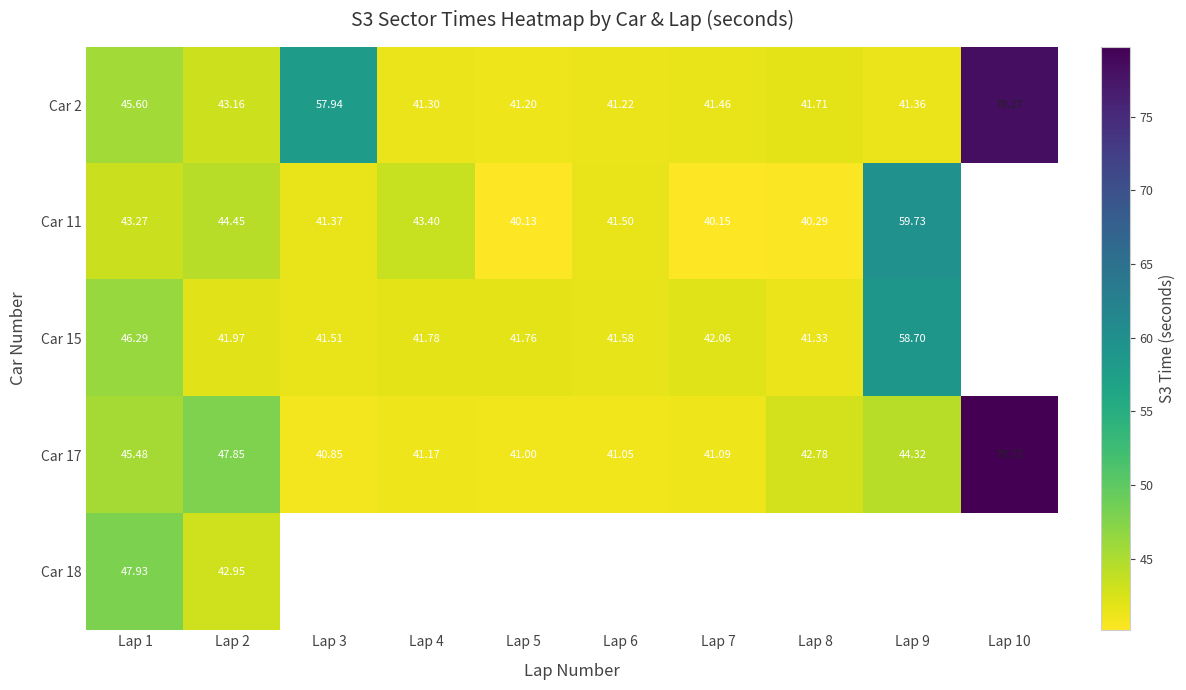

Is it true that Car 2 equals 70.2 at Lap 5?

False